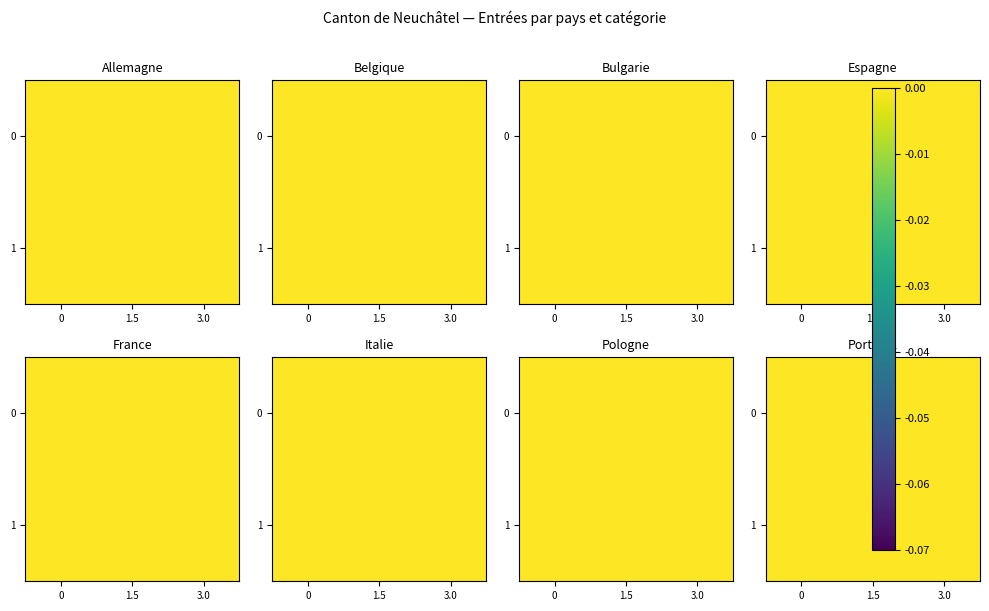

Is it true that 0 equals 0.0 at 1.5?

True